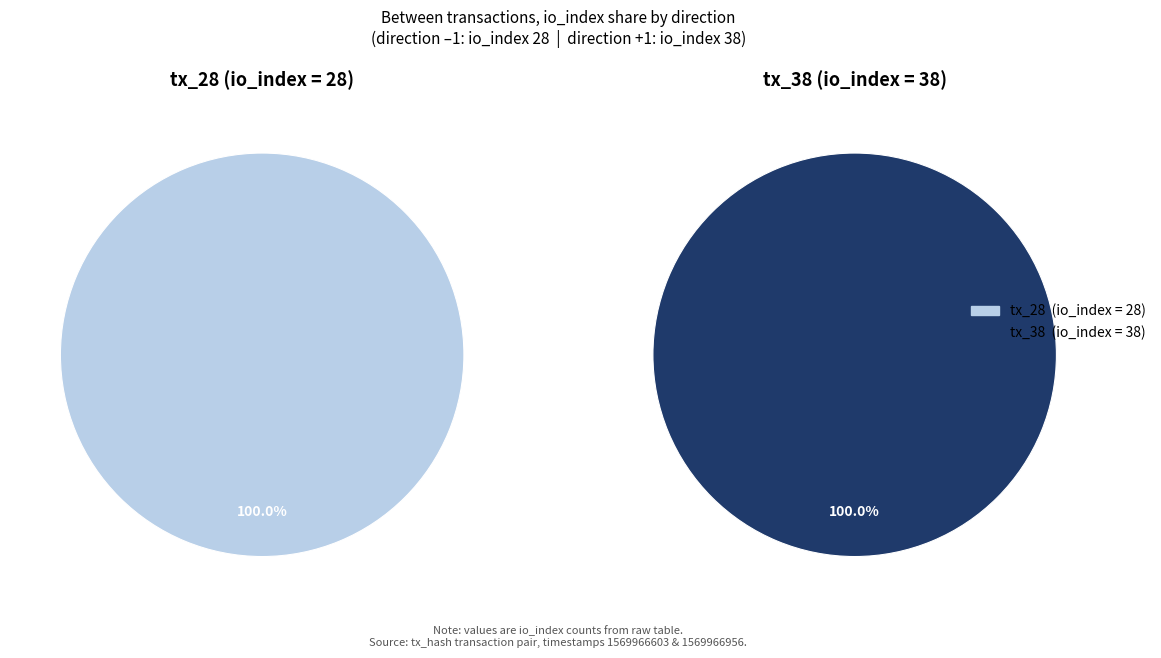

True or false: tx_28 accounts for 30% of the total.

False